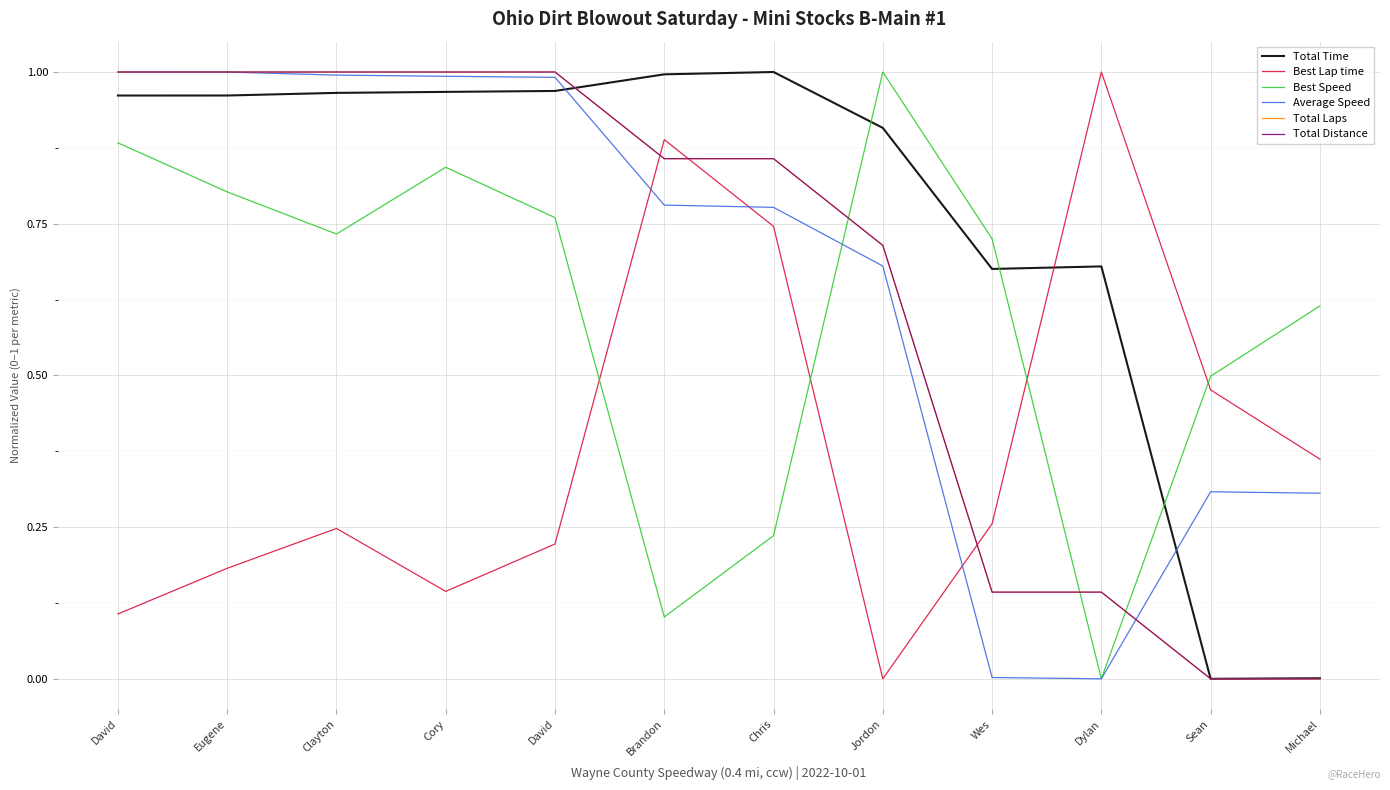

The value of Best Speed at David is 0.8. True or false?

True